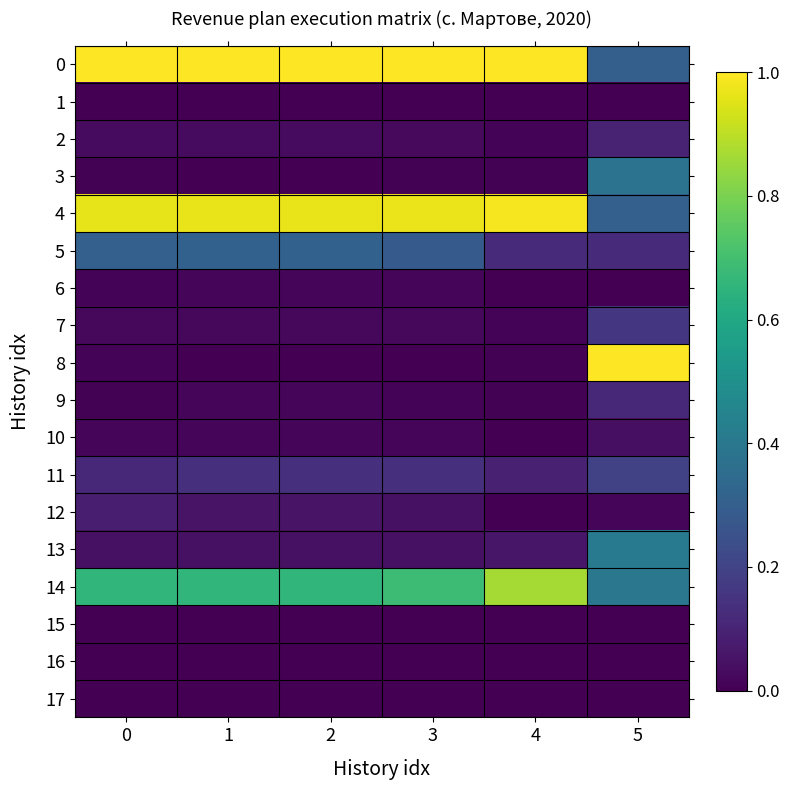

Reading left to right, list all the values displayed in this chart.

0: 0=1.0	1=1.0	2=1.0	3=1.0	4=1.0	5=0.3
1: 0=0.0	1=0.0	2=0.0	3=0.0	4=0.0	5=0.0
2: 0=0.0	1=0.0	2=0.0	3=0.0	4=0.0	5=0.1
3: 0=0.0	1=0.0	2=0.0	3=0.0	4=0.0	5=0.4
4: 0=1.0	1=1.0	2=1.0	3=1.0	4=1.0	5=0.3
5: 0=0.3	1=0.3	2=0.3	3=0.3	4=0.1	5=0.1
6: 0=0.0	1=0.0	2=0.0	3=0.0	4=0.0	5=0.0
7: 0=0.0	1=0.0	2=0.0	3=0.0	4=0.0	5=0.2
8: 0=0.0	1=0.0	2=0.0	3=0.0	4=0.0	5=1.0
9: 0=0.0	1=0.0	2=0.0	3=0.0	4=0.0	5=0.1
10: 0=0.0	1=0.0	2=0.0	3=0.0	4=0.0	5=0.0
11: 0=0.1	1=0.1	2=0.1	3=0.1	4=0.1	5=0.2
12: 0=0.1	1=0.1	2=0.1	3=0.0	4=0.0	5=0.0
13: 0=0.0	1=0.0	2=0.0	3=0.0	4=0.1	5=0.4
14: 0=0.7	1=0.7	2=0.7	3=0.7	4=0.9	5=0.4
15: 0=0.0	1=0.0	2=0.0	3=0.0	4=0.0	5=0.0
16: 0=0.0	1=0.0	2=0.0	3=0.0	4=0.0	5=0.0
17: 0=0.0	1=0.0	2=0.0	3=0.0	4=0.0	5=0.0